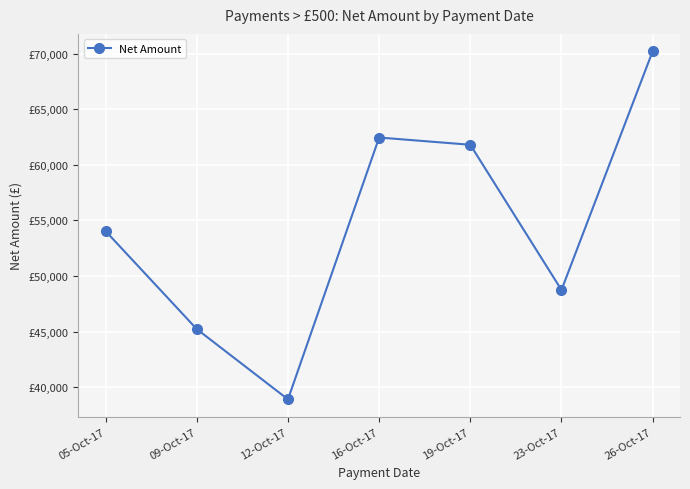

The chart shows a value of 38920 at 12-Oct-17. True or false?

True